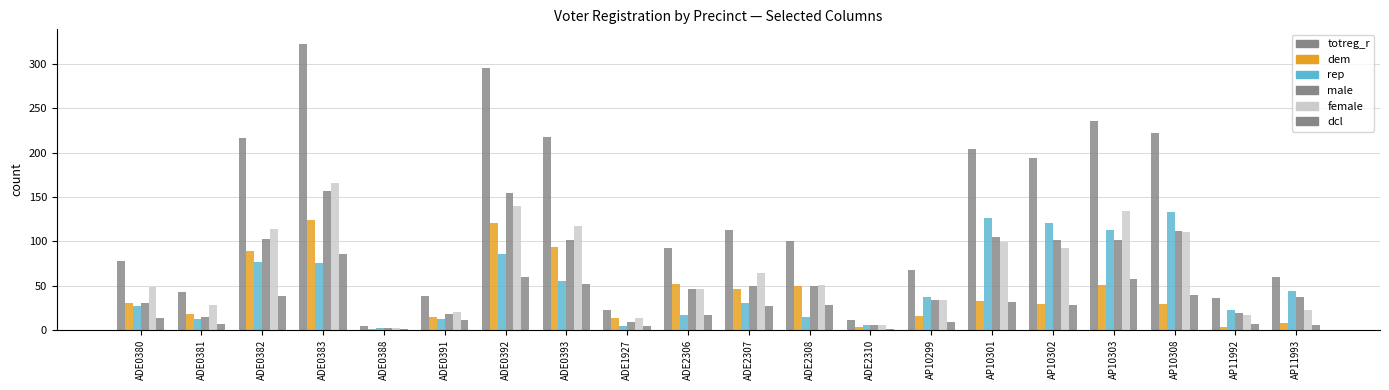

How many groups of bars are there?

20